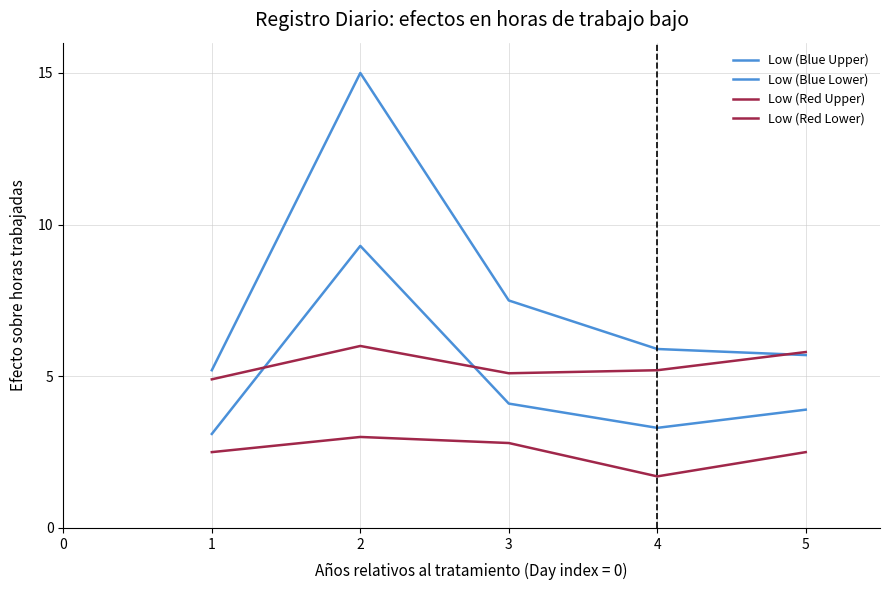

What is the average value of the Low (Blue Lower) series?

4.7